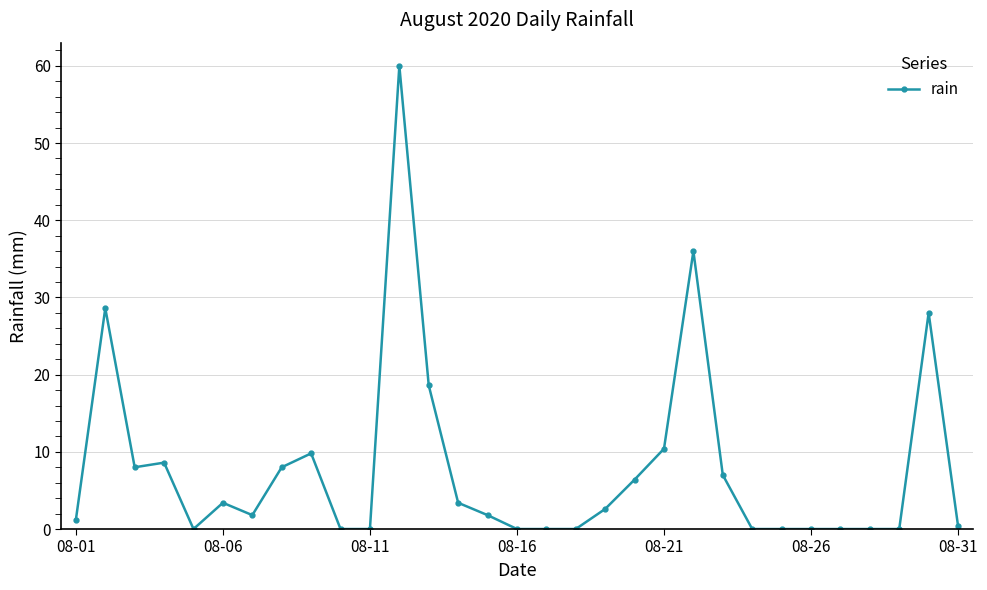

What is the value of the 9th point from the left?

9.8